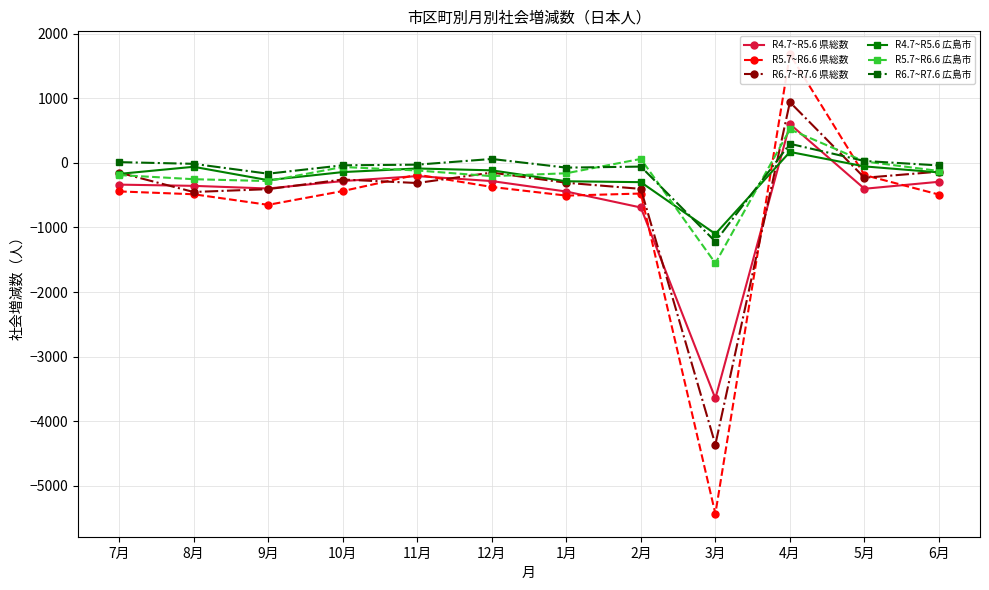

What is the label of the 11th point from the right?

8月